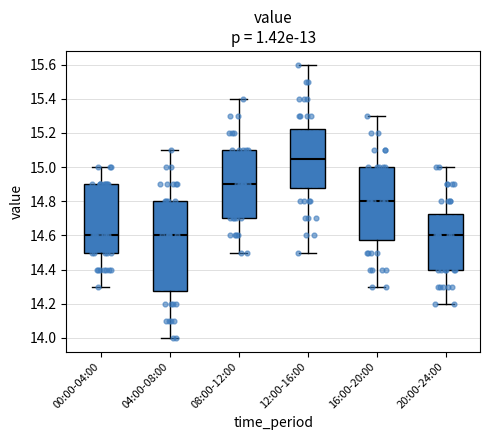

Where does the median line of the box for 04:00-08:00 sit on the y-axis? The values are not printed on the chart, so give them approximately, as read against the axis.

14.60